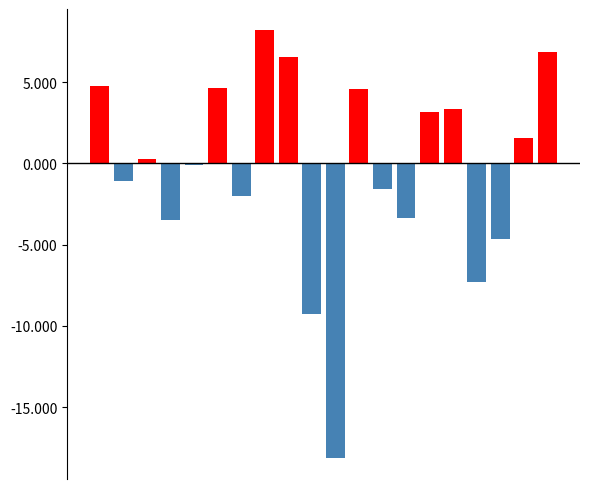

The positive series shows 3.8 at 8. True or false?

False